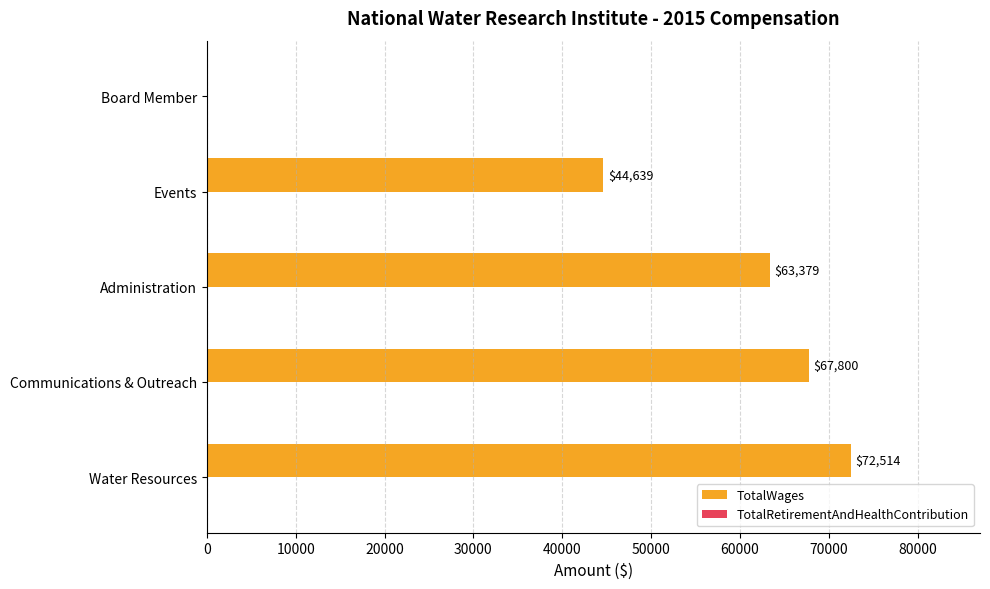

The value at Water Resources is 19453. True or false?

False